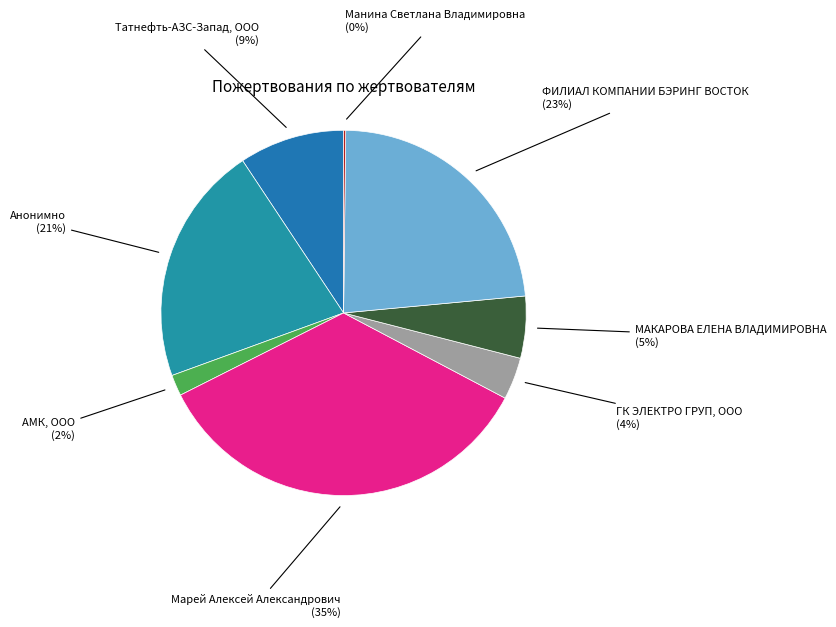

Is ФИЛИАЛ КОМПАНИИ БЭРИНГ ВОСТОК the majority of the pie?

No